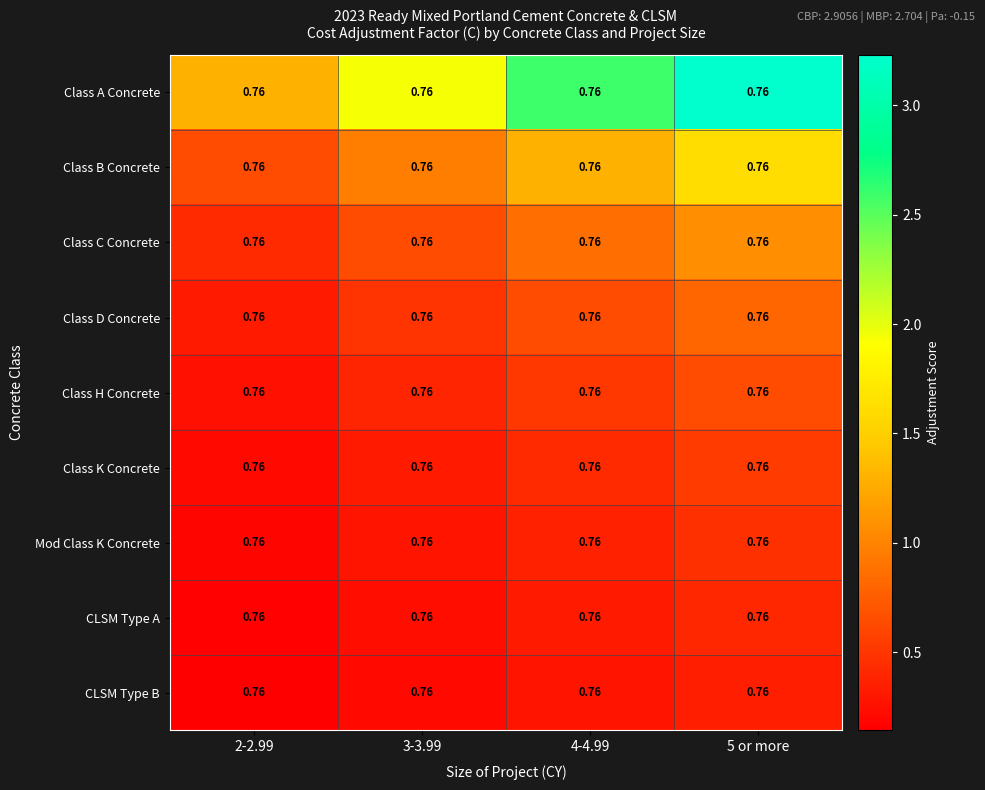

Where is Class A Concrete nearest to the value 2?

3-3.99